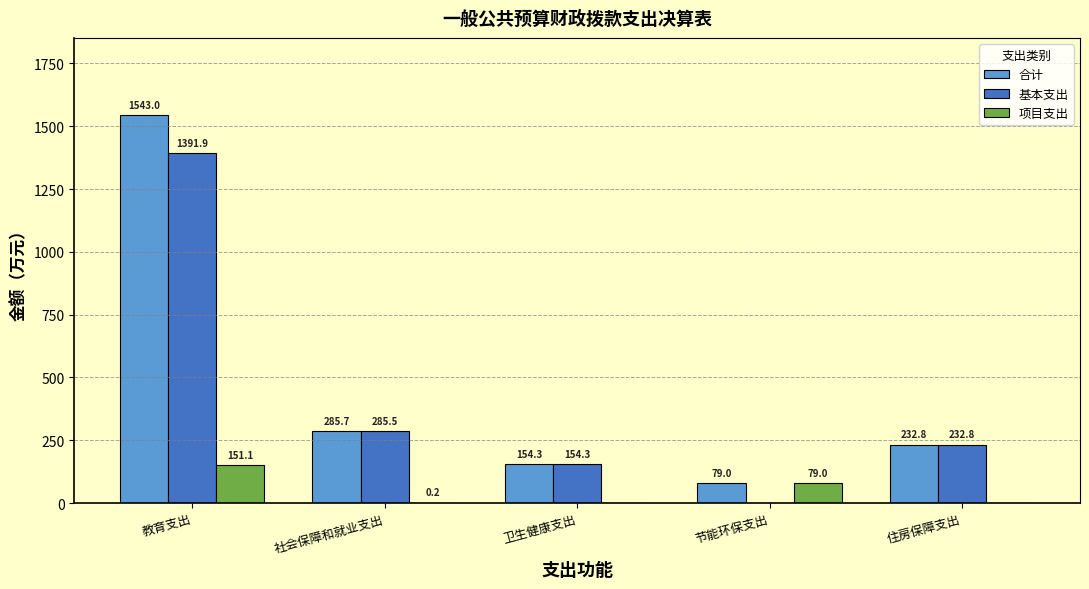

What is the approximate value of 合计 at 教育支出?

1543.0